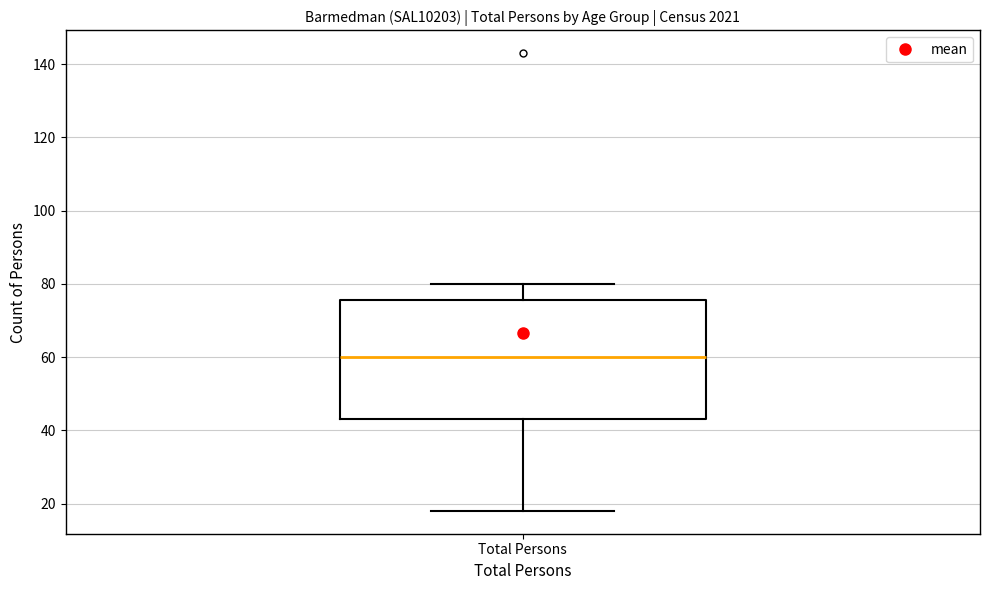

Read this box plot against the y-axis: the position of the median line, the range covered by the box, and the ends of both whiskers. The values are not printed on the chart, so give them approximately, as read against the axis.

median 60, box 44 to 76, whiskers 18 to 80